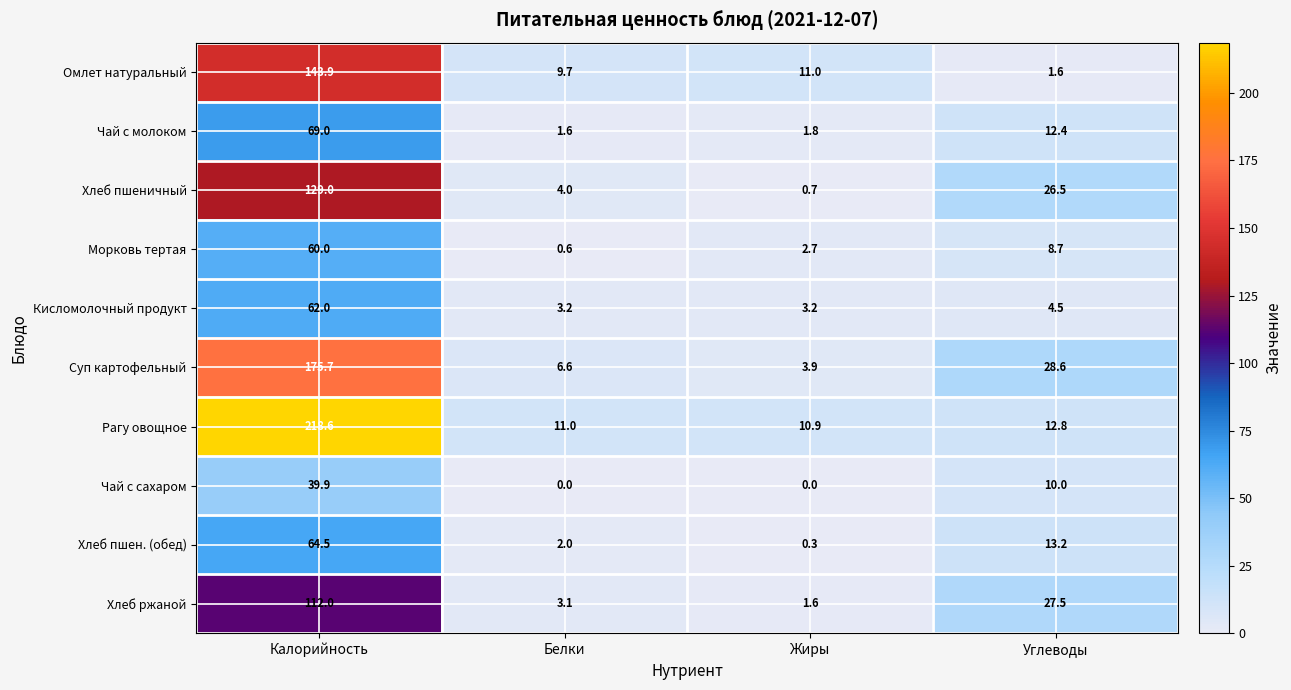

At how many categories does at least one series exceed 16?

2